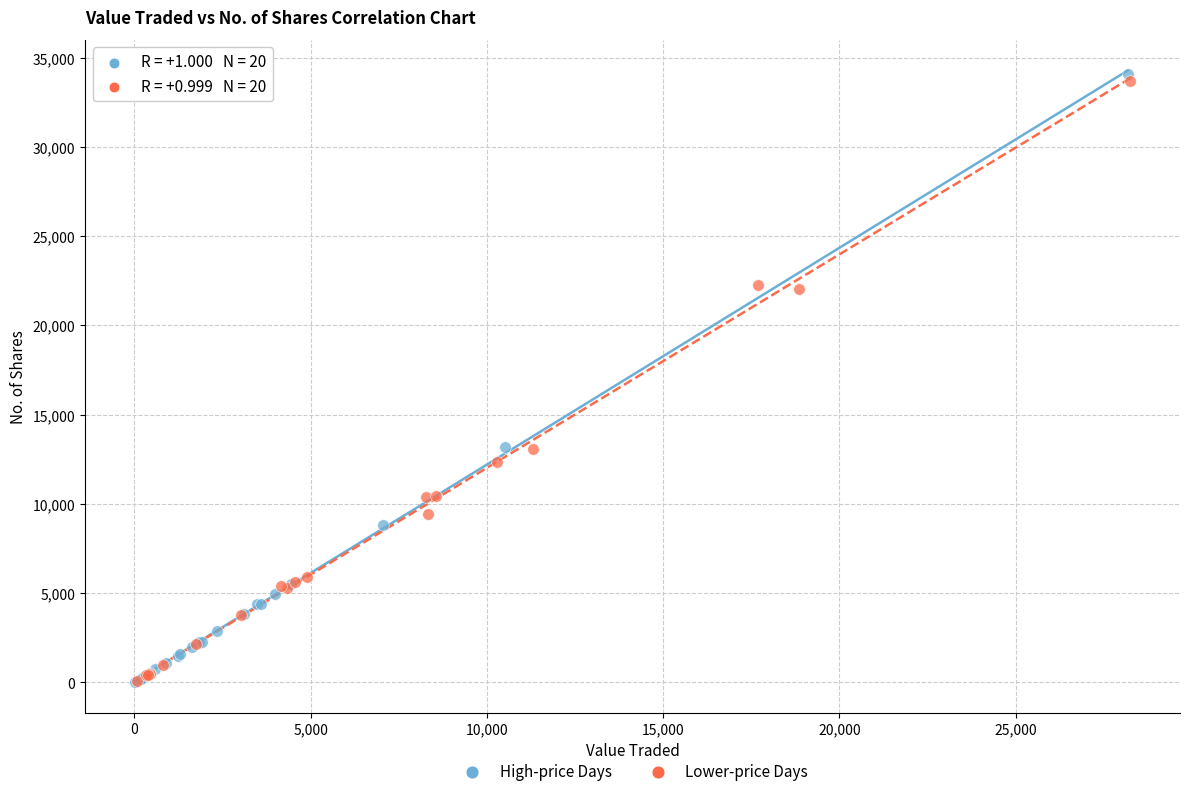

Which series contains the highest Y value?

High-price Days